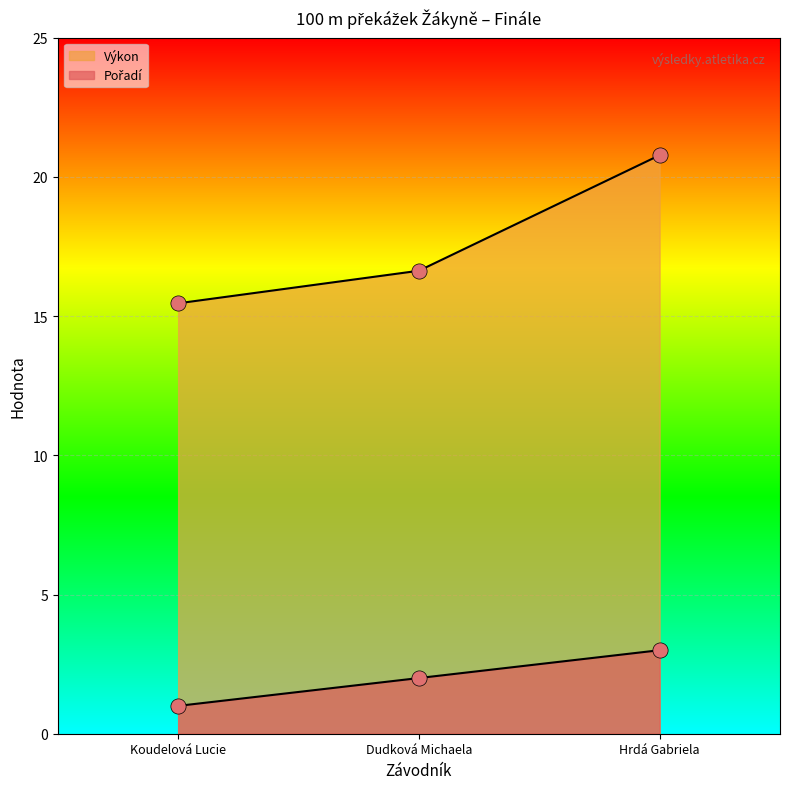

What are all the series names shown in the legend?

Pořadí, Výkon